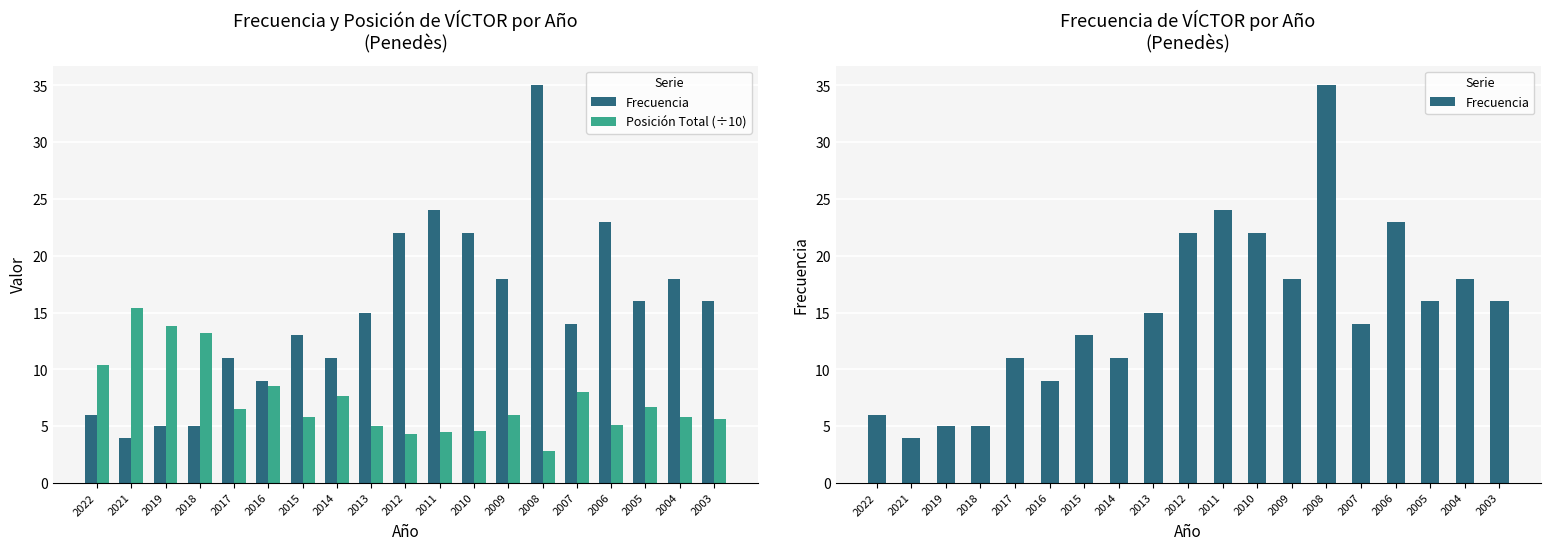

Which category has the highest value in the Posición Total (÷10) series?

2021